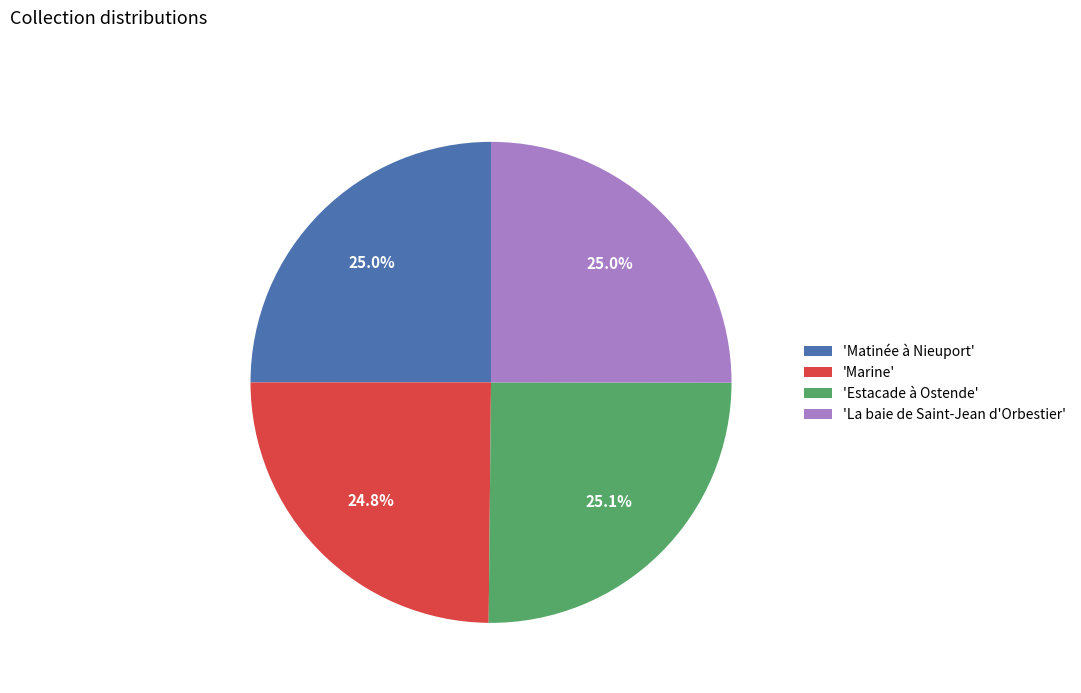

Approximately how many times larger is the value at 'La baie de Saint-Jean d'Orbestier' compared to 'Matinée à Nieuport'?

1.0